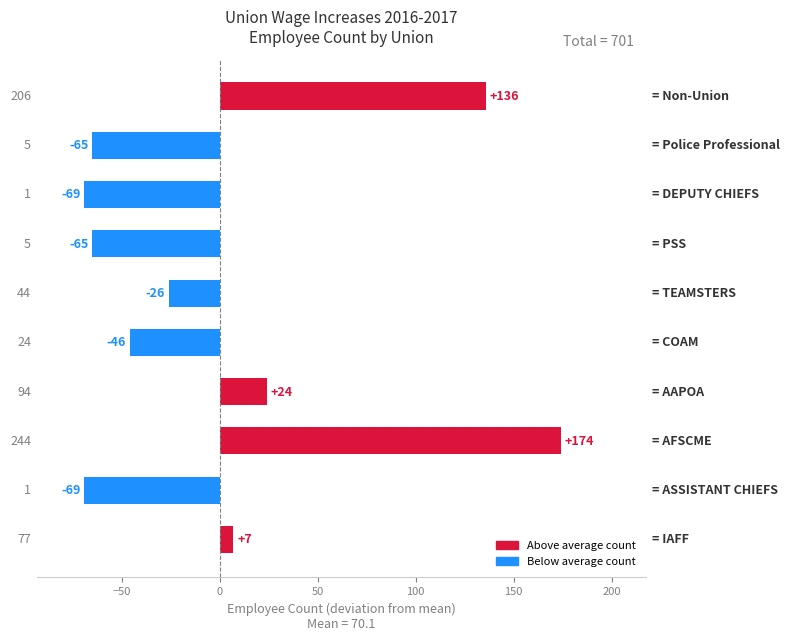

What is the minimum value shown in the chart?

-69.1